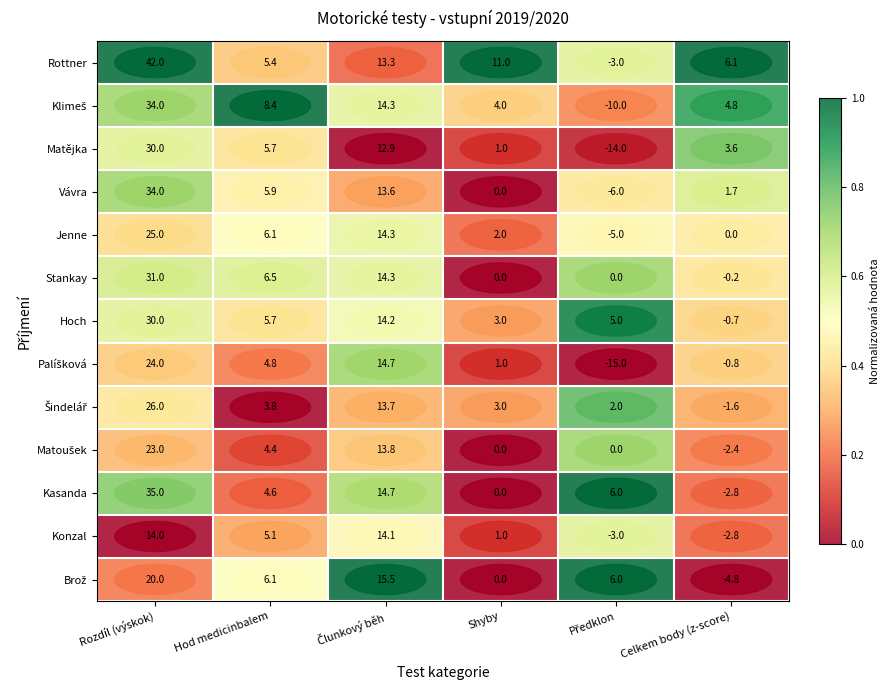

Which series has the widest spread of values?

Rottner